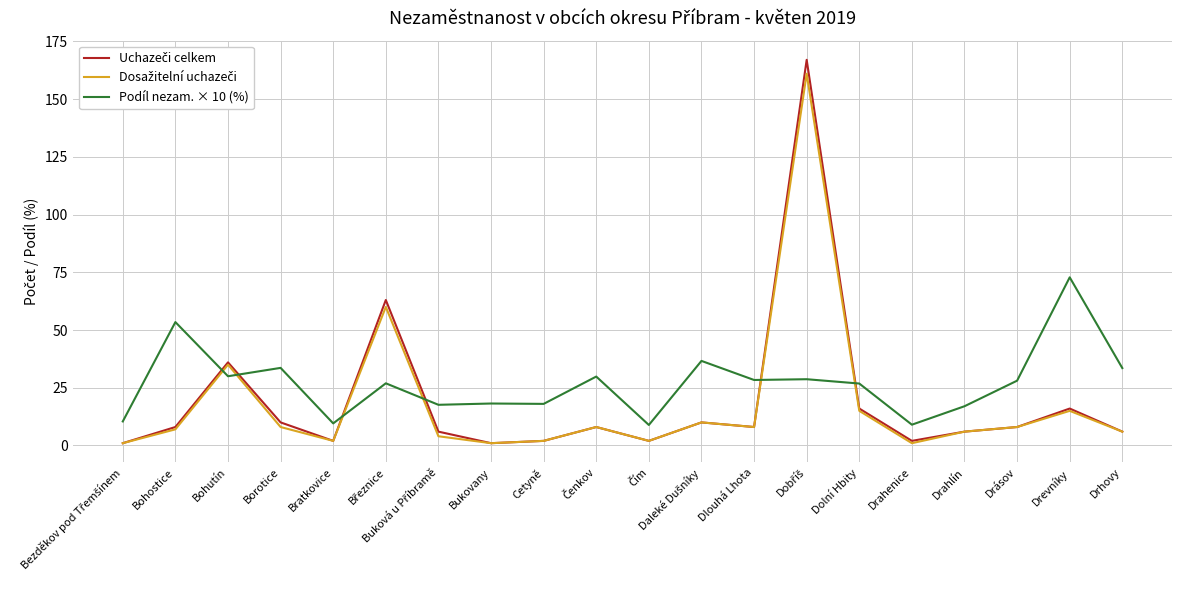

What is the minimum value for Podíl nezam. × 10 (%)?

8.9